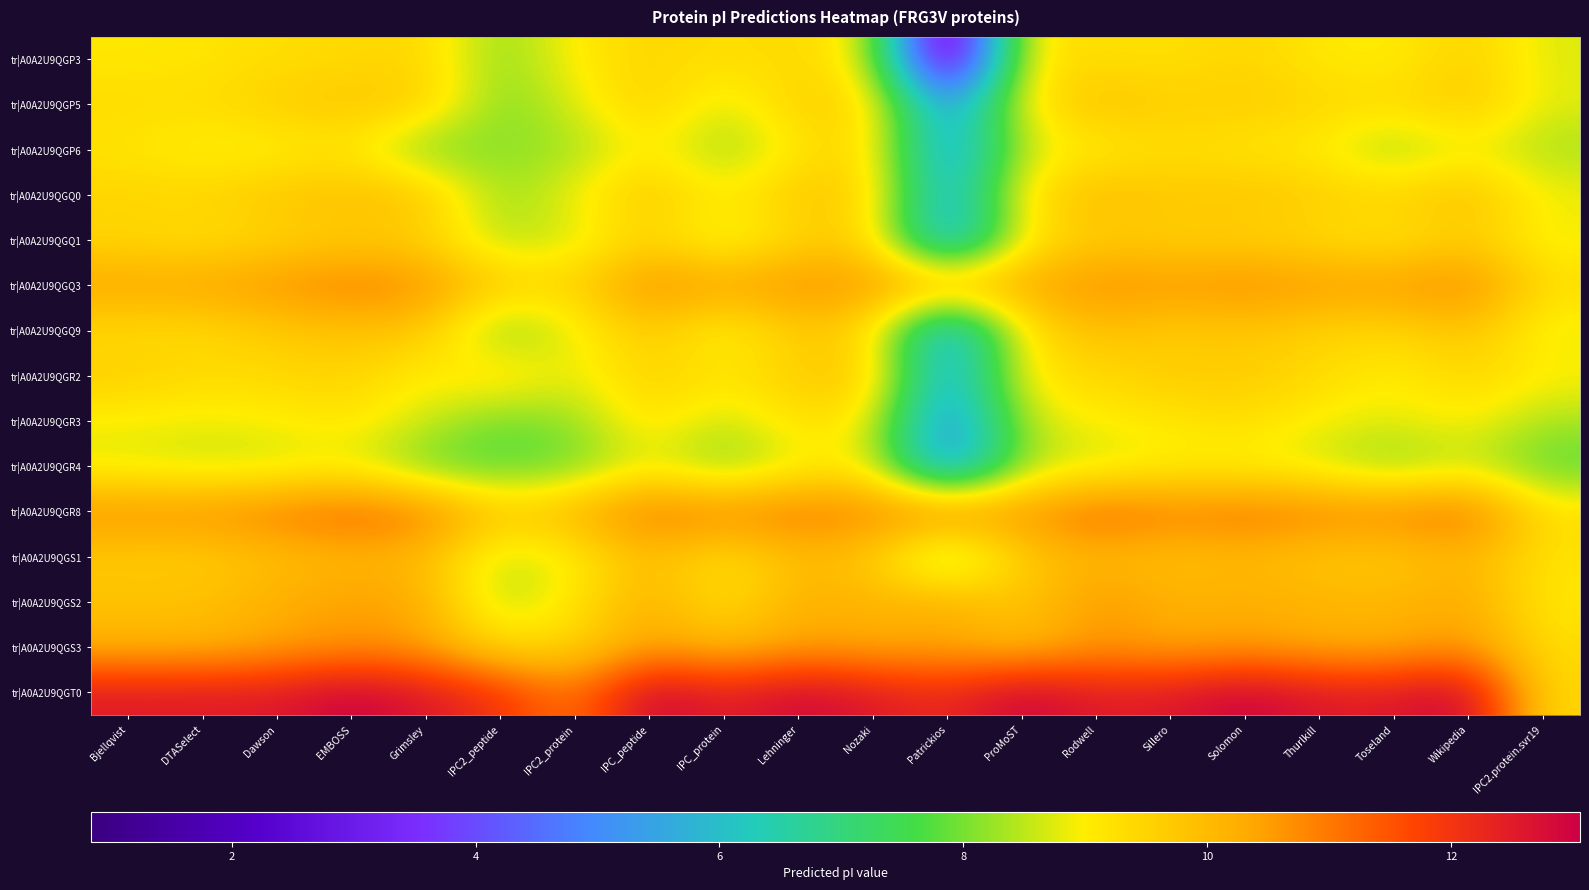

What is the smallest value displayed?

0.8